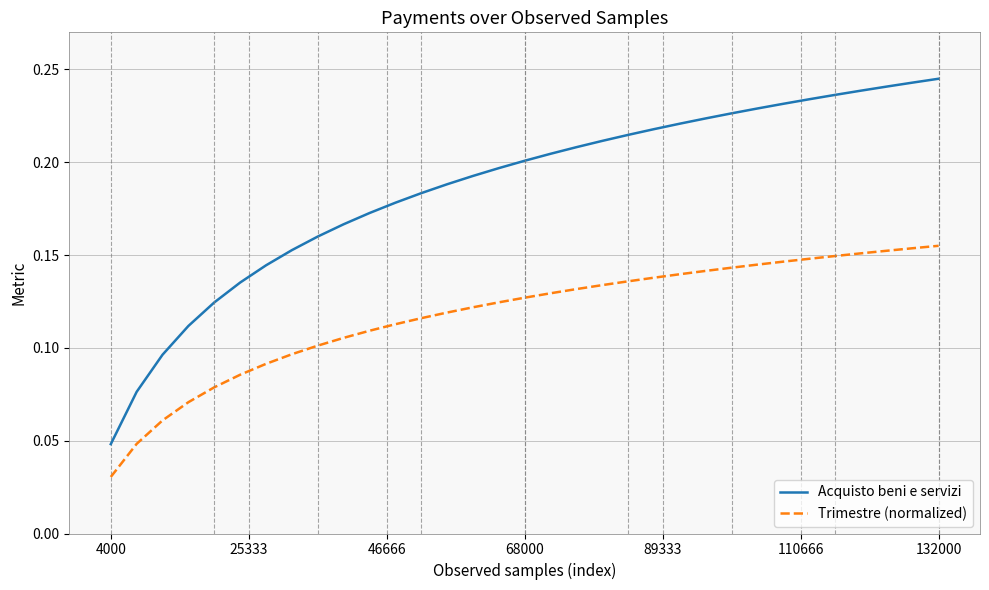

True or false: Acquisto beni e servizi and Trimestre (normalized) cross at least once.

False